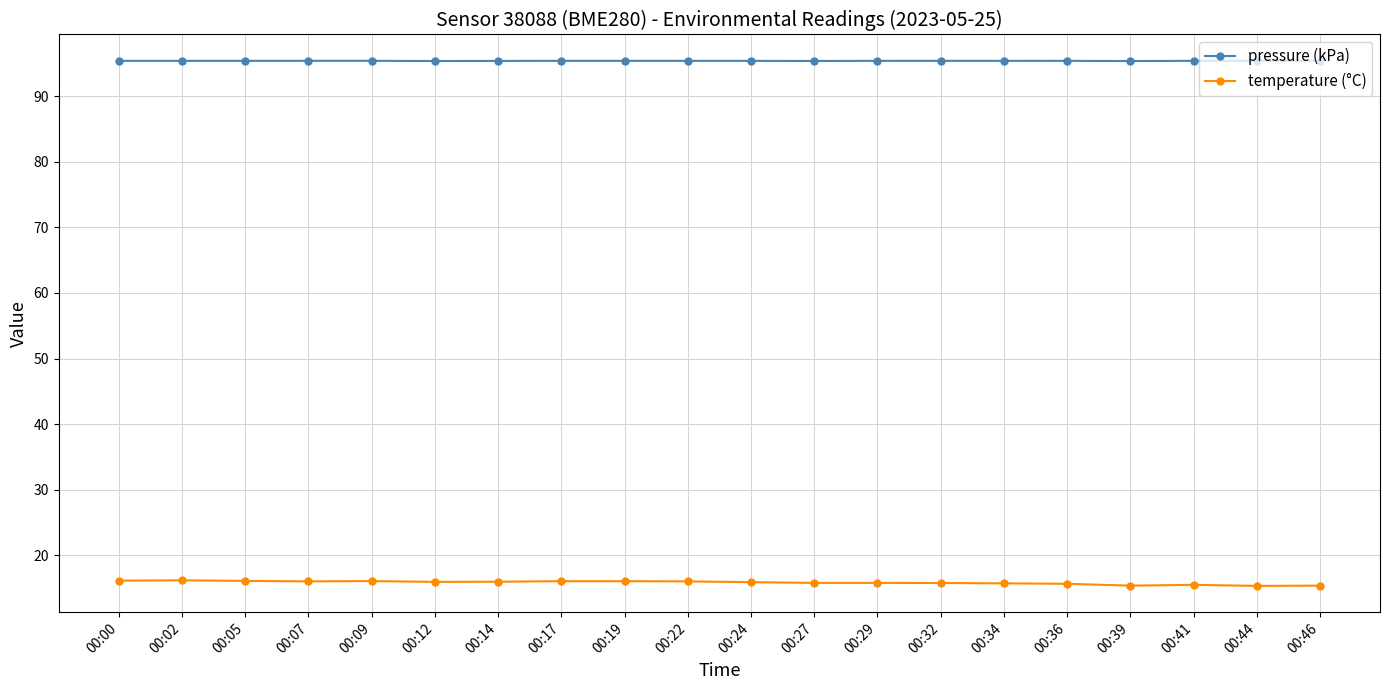

True or false: temperature (°C) has more than 2 points higher than both neighbors.

True